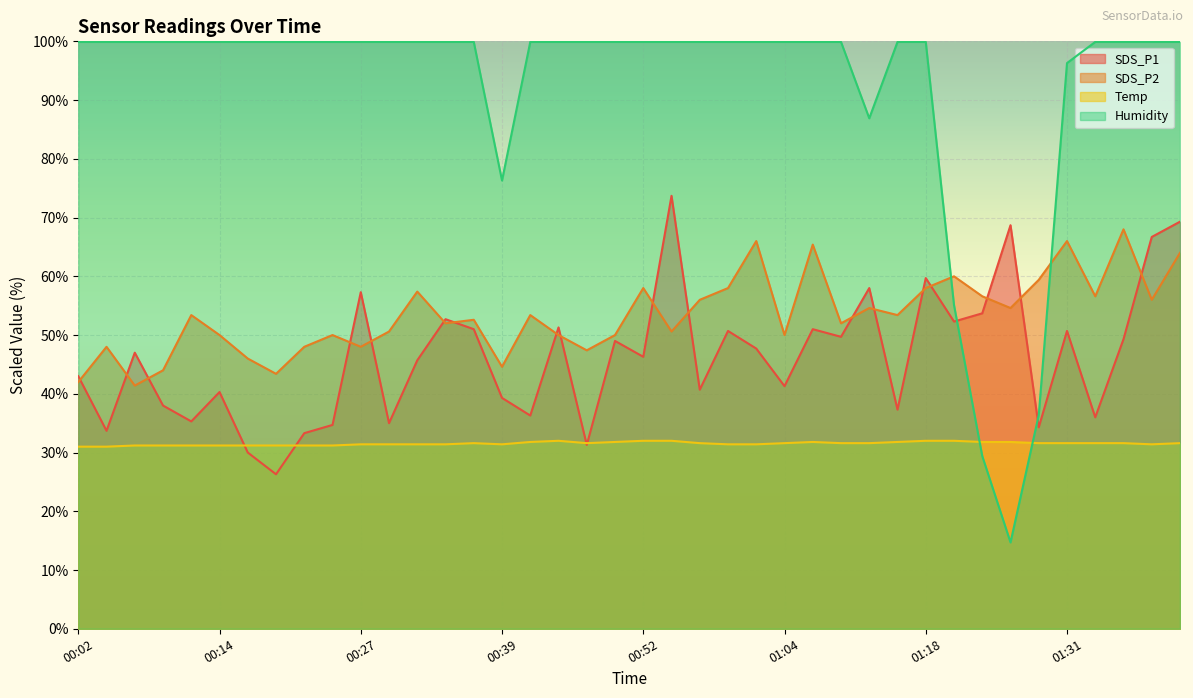

Which series has the widest spread of values?

Humidity